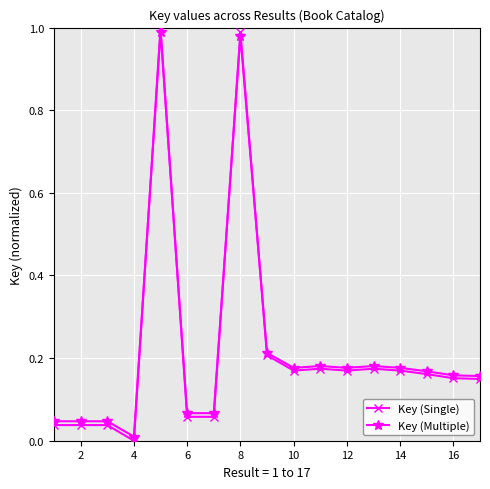

True or false: Key (Multiple) has more than 0 points higher than both neighbors.

True